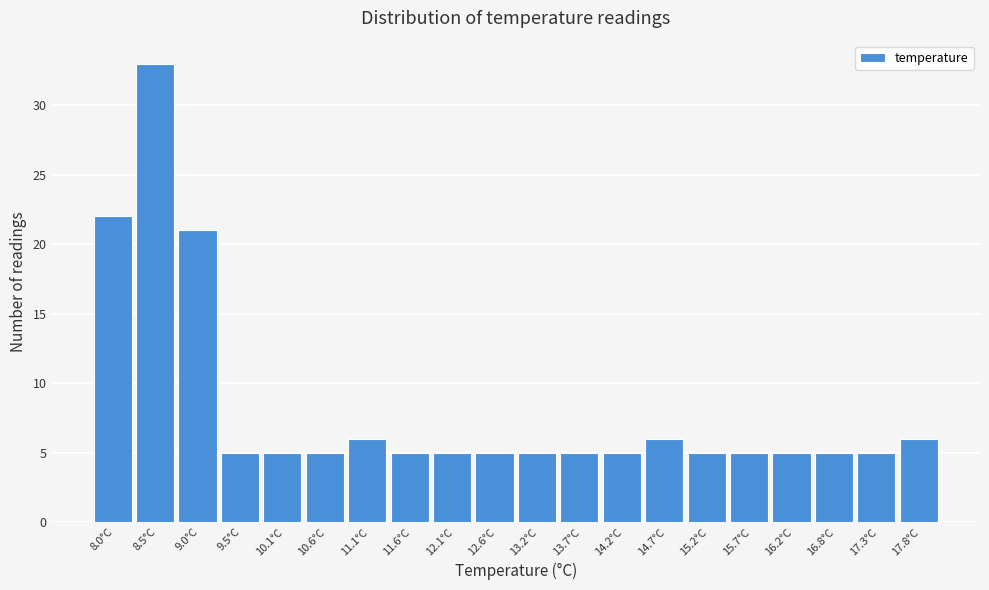

Reading right to left, what are all the values shown in this chart?

6	5	5	5	5	5	6	5	5	5	5	5	5	6	5	5	5	21	33	22